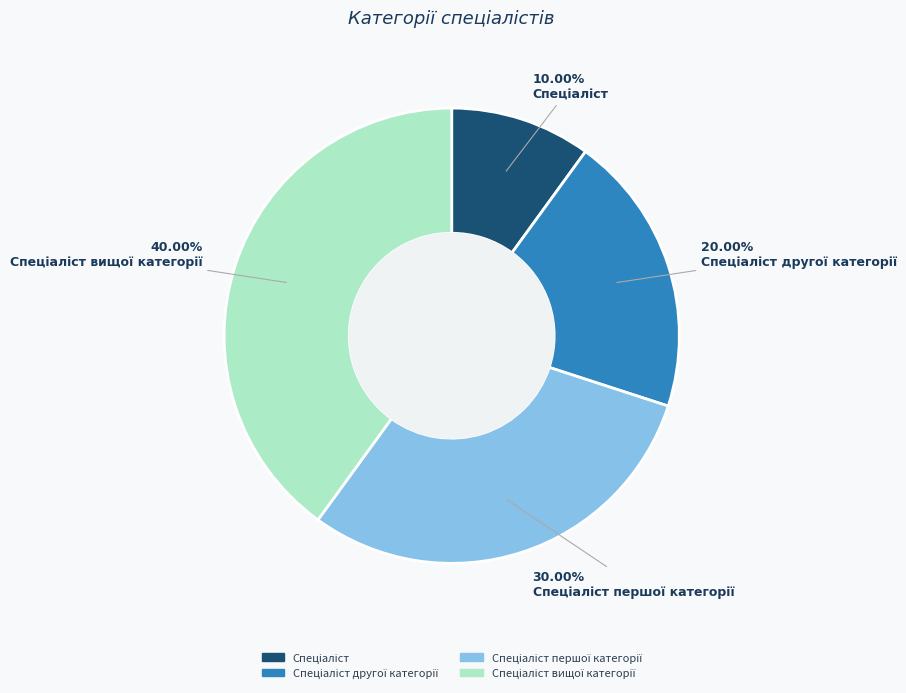

Is there any slice that represents more than half of the pie?

No